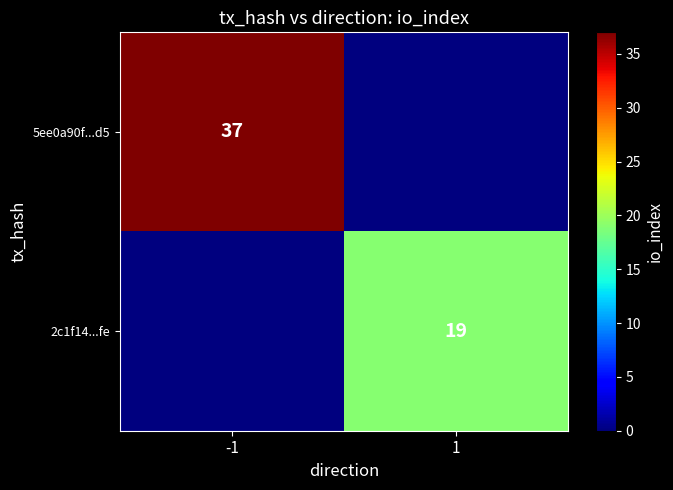

What is the difference between the highest and lowest values at 1?

19